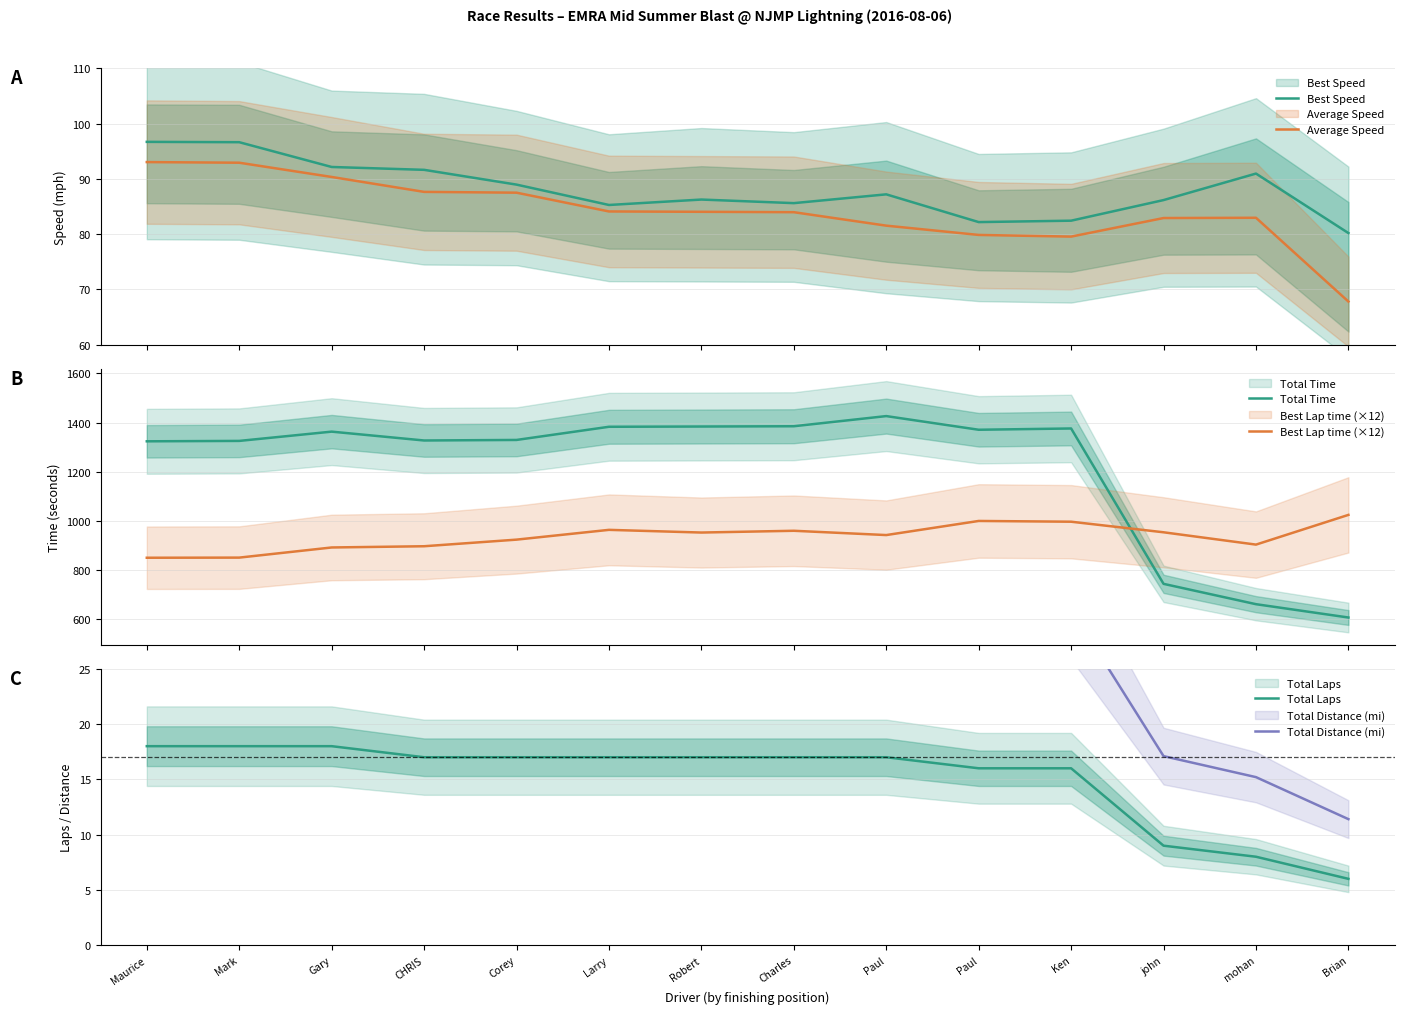

True or false: Total Time has more than 1 interior local peaks.

True